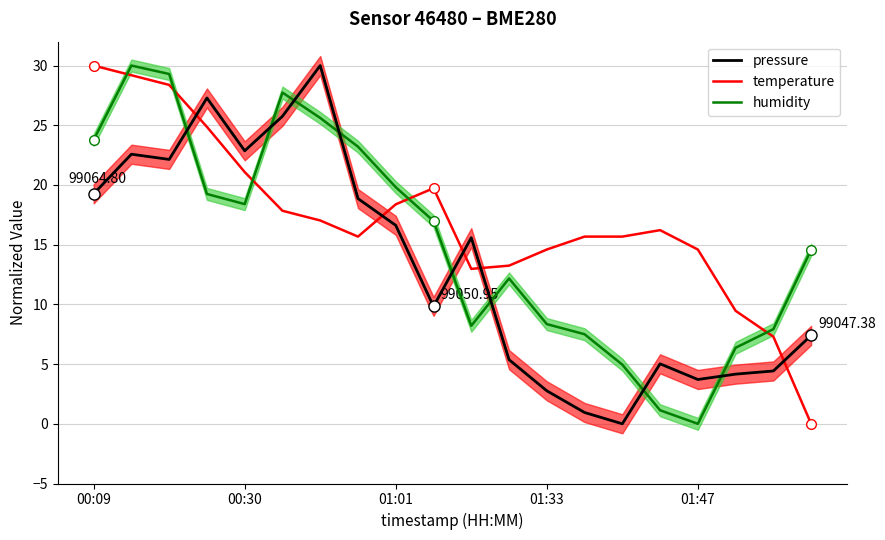

How many lines are shown in the chart?

3